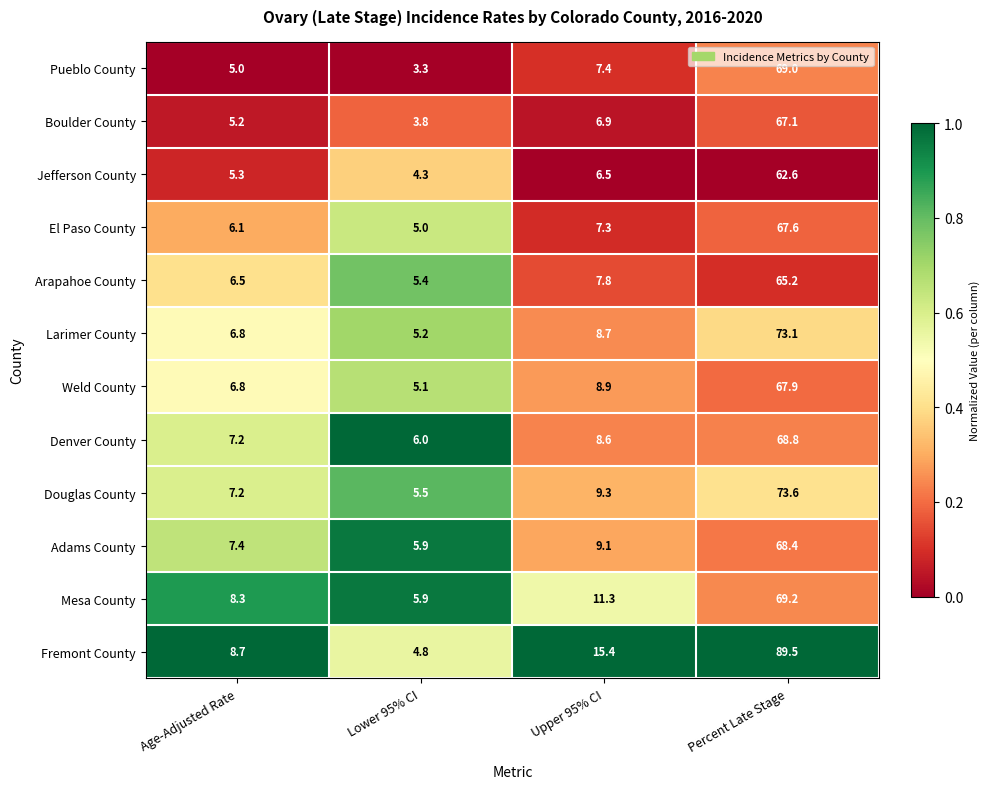

What is the sum of the Larimer County values at Lower 95% CI and Age-Adjusted Rate?

12.0